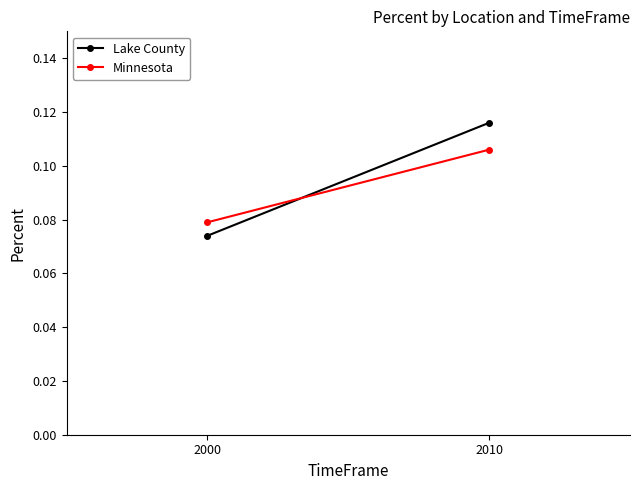

What is the total value across all series at 2000?

0.2